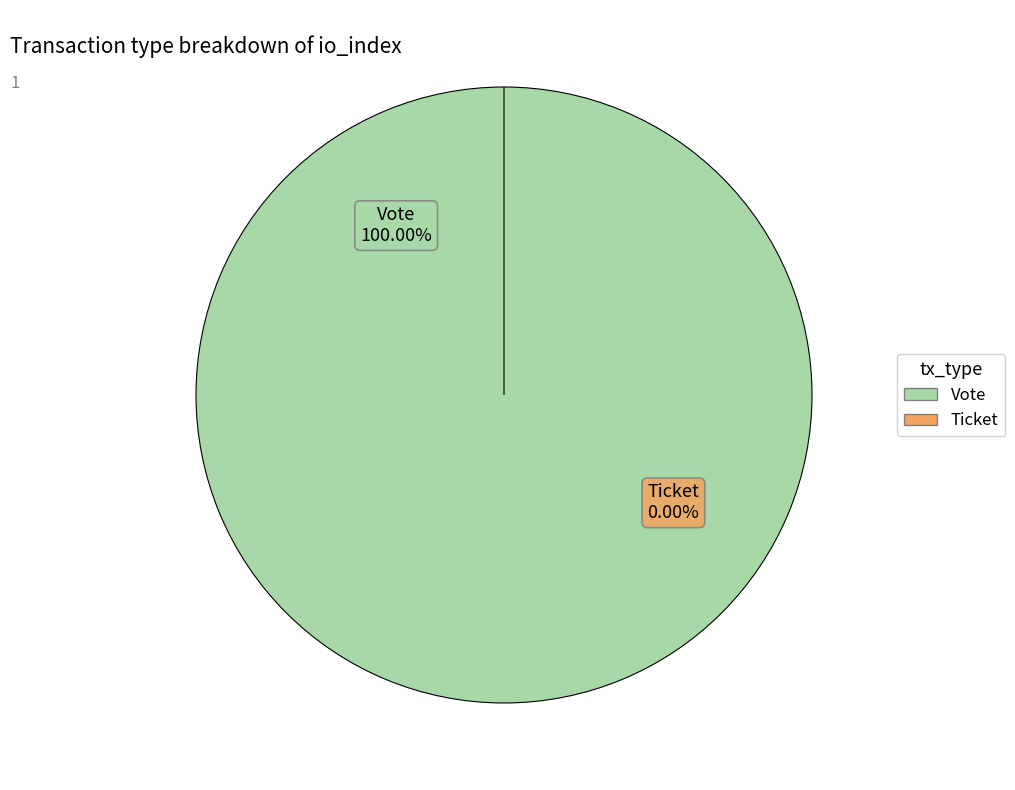

Rank the categories by value from lowest to highest.

Ticket, Vote